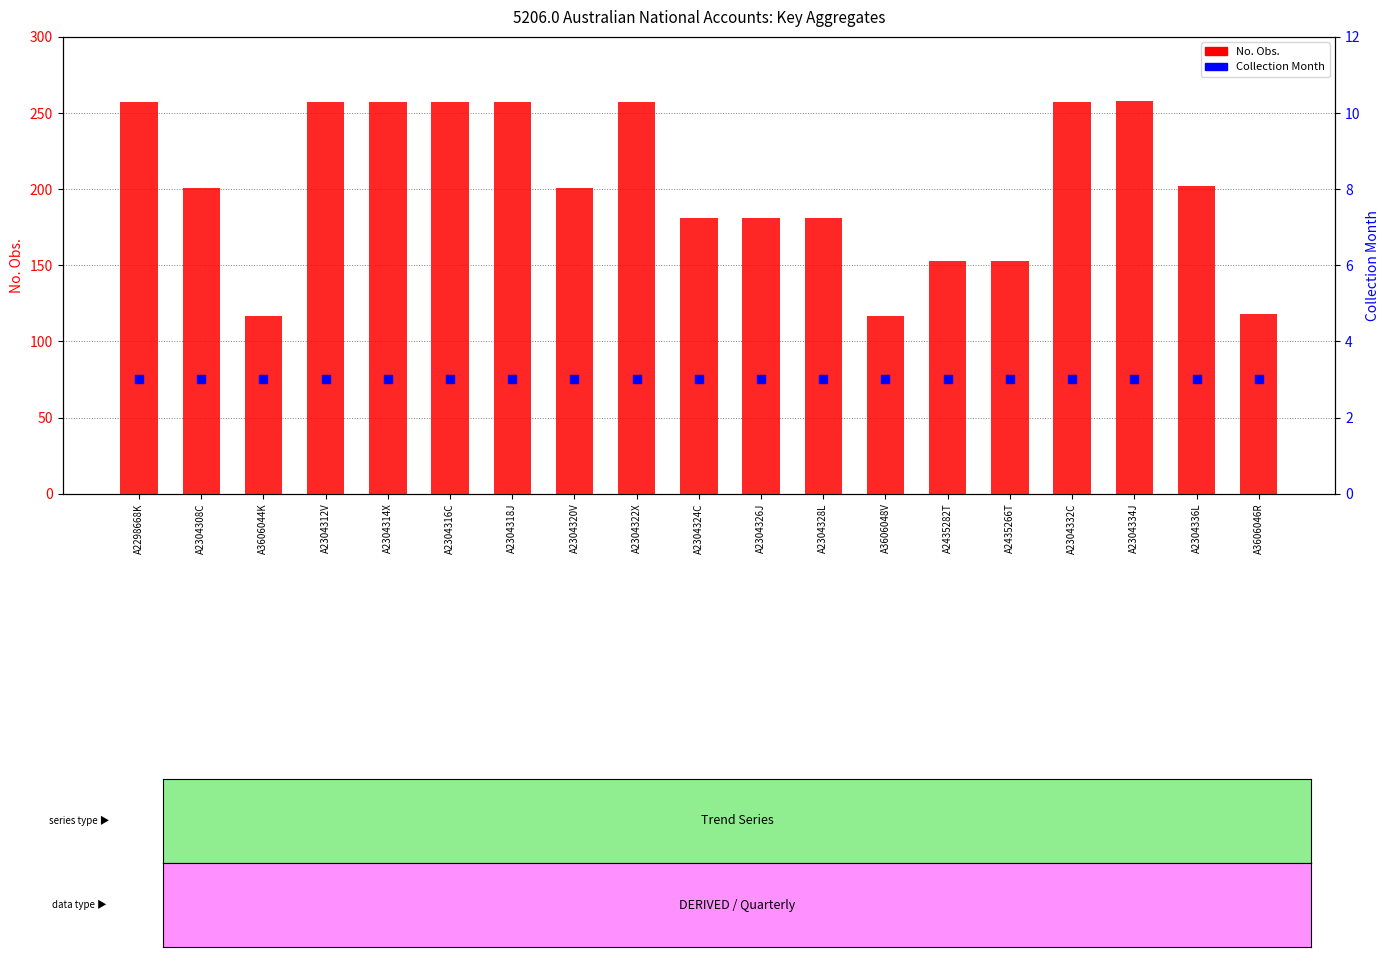

Which series reaches the maximum Y coordinate?

No. Obs.